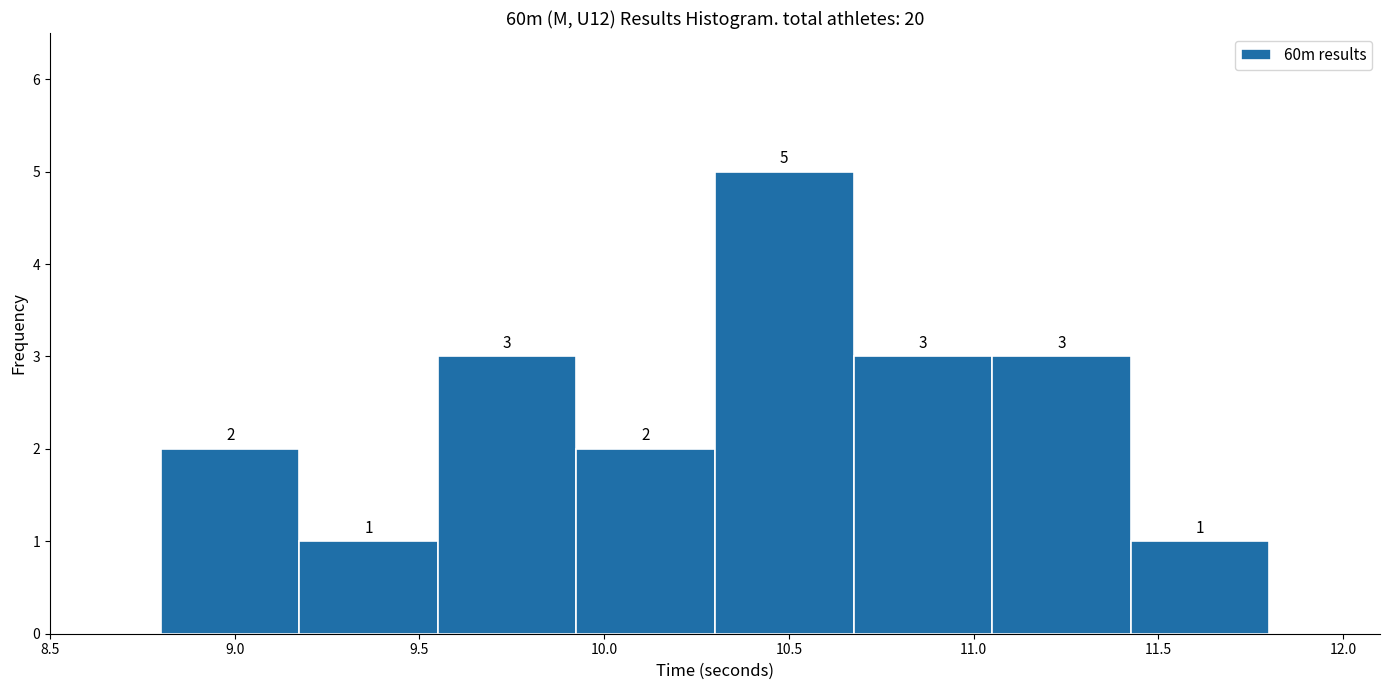

How tall is the bar that spans 9.550 to 9.925 on the x-axis? The bar edges are not printed on the chart, so give them approximately, as read against the axis.

3